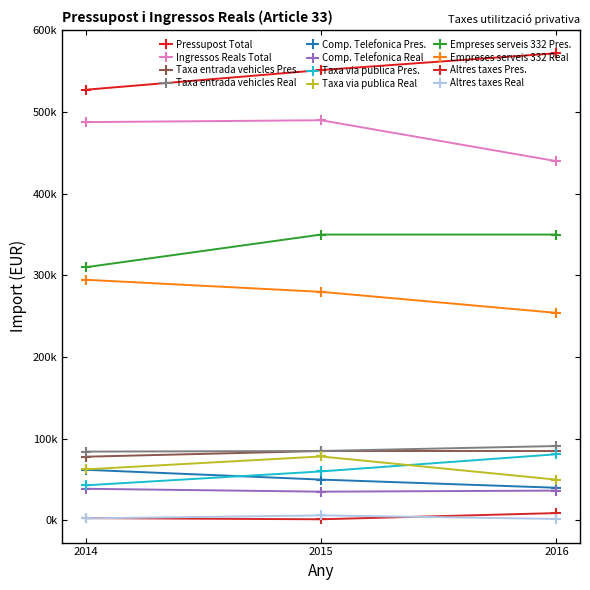

Does the chart have visible grid lines?

No